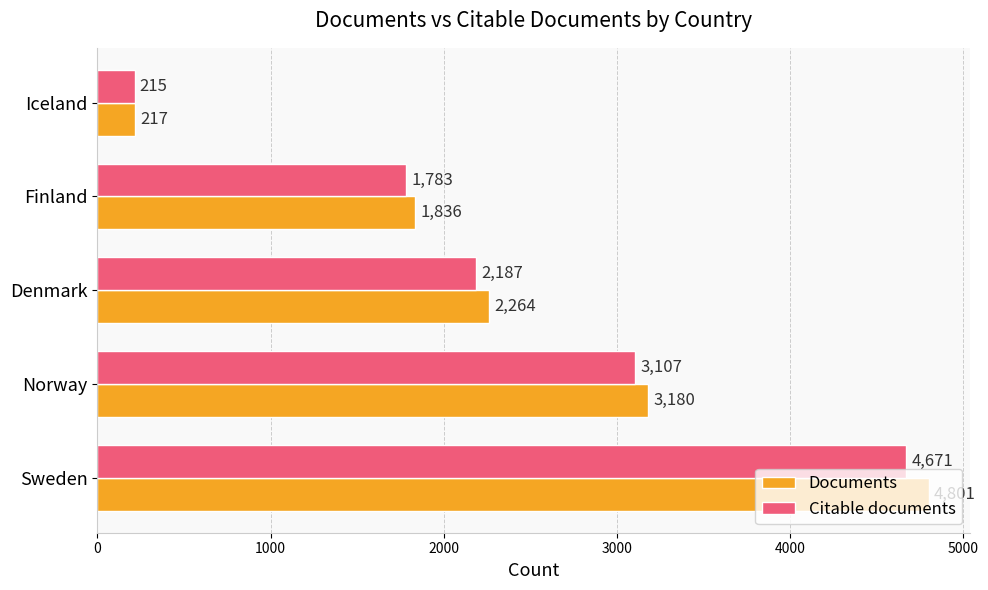

What are all the series names shown in the legend?

Documents, Citable documents